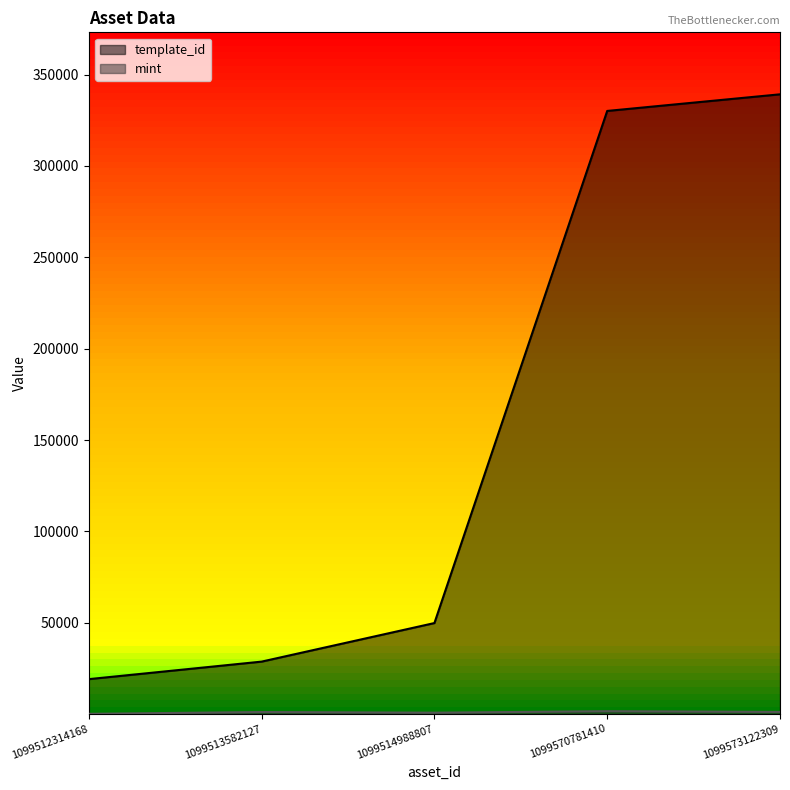

At which label does mint reach its peak?

1099570781410